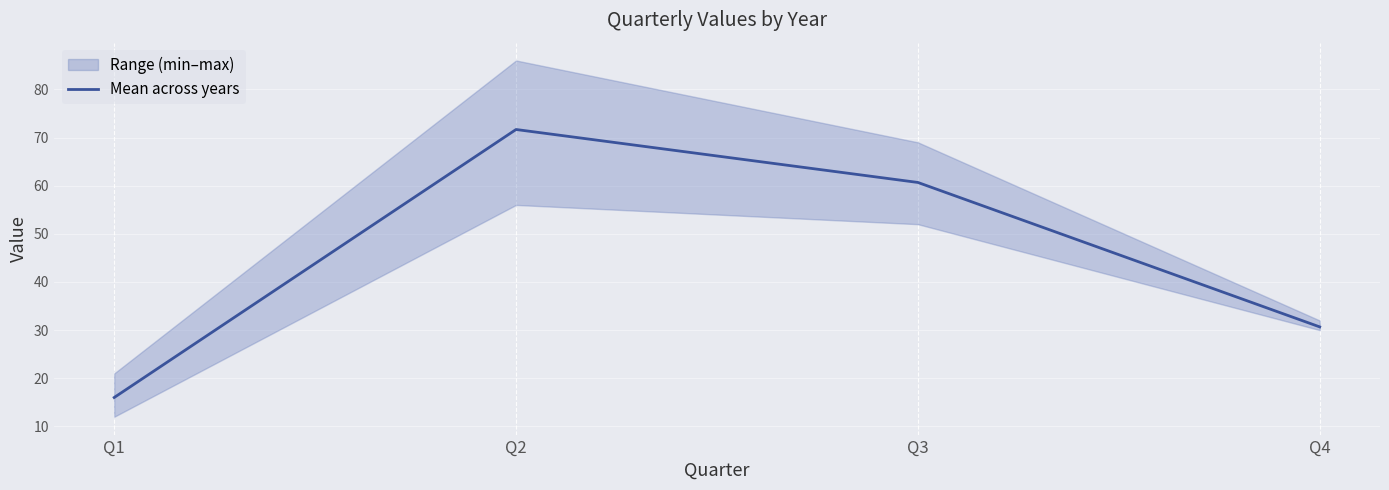

Where is the data nearest to the value 43?

Q4